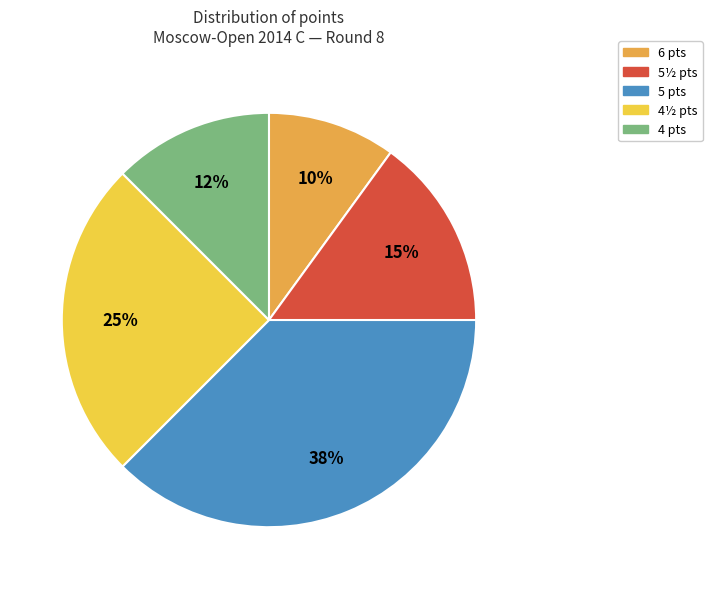

Is there a majority slice in this chart?

No